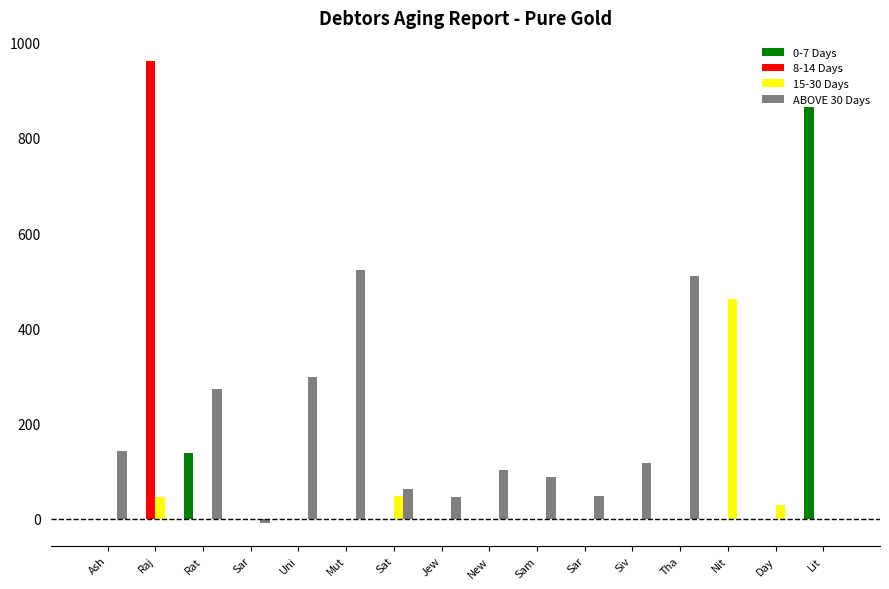

At which category does the chart reach its peak across all series?

Raj